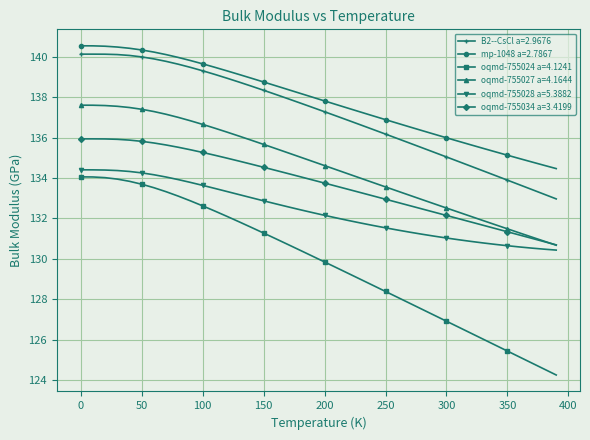

What is the highest value of the oqmd-755034 a=3.4199 series?

135.9